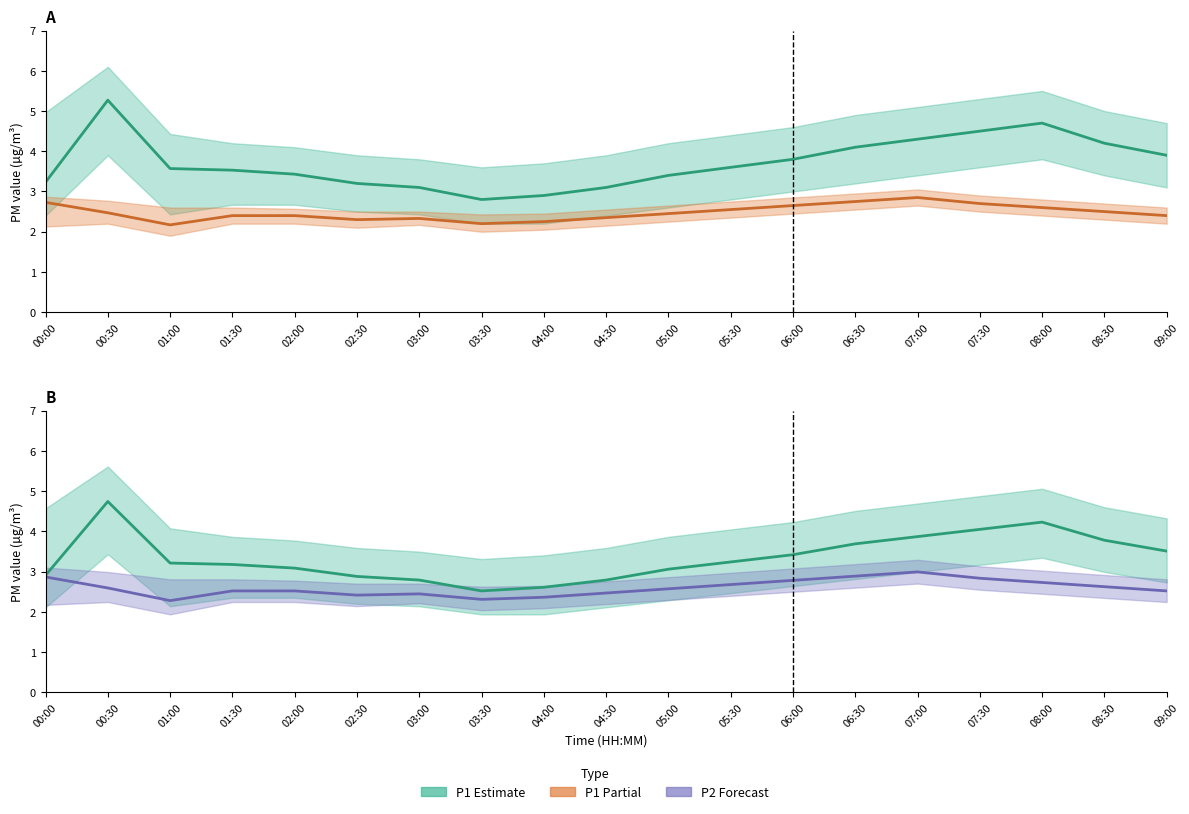

At which label is P2 closest to 2?

01:00